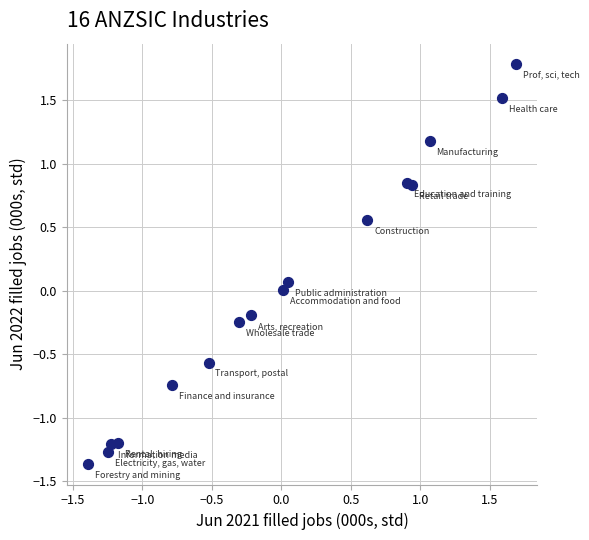

What is the range of Y values (max minus min)?

3.2